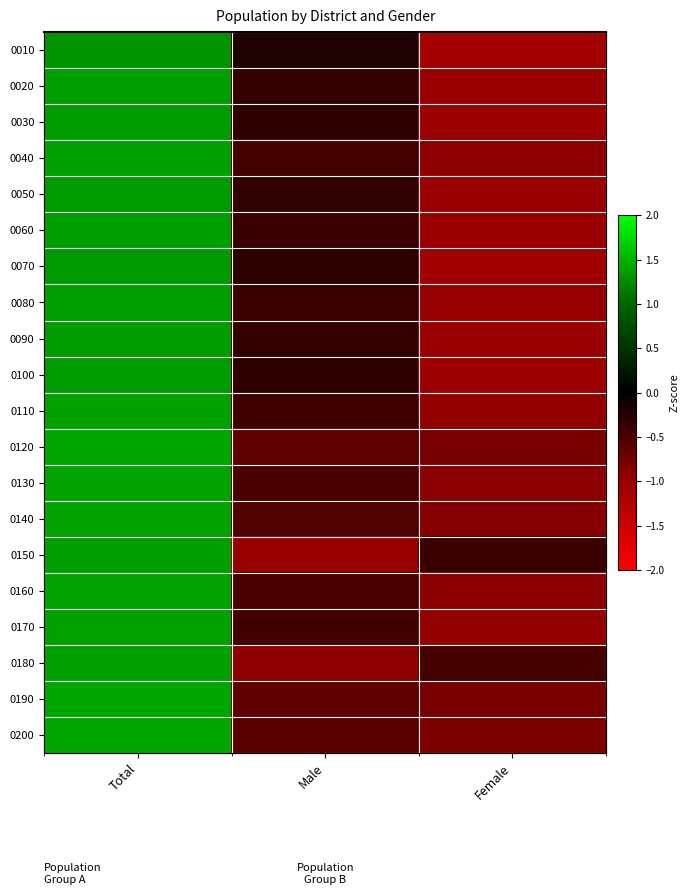

How many values in 0130 are above zero?

1